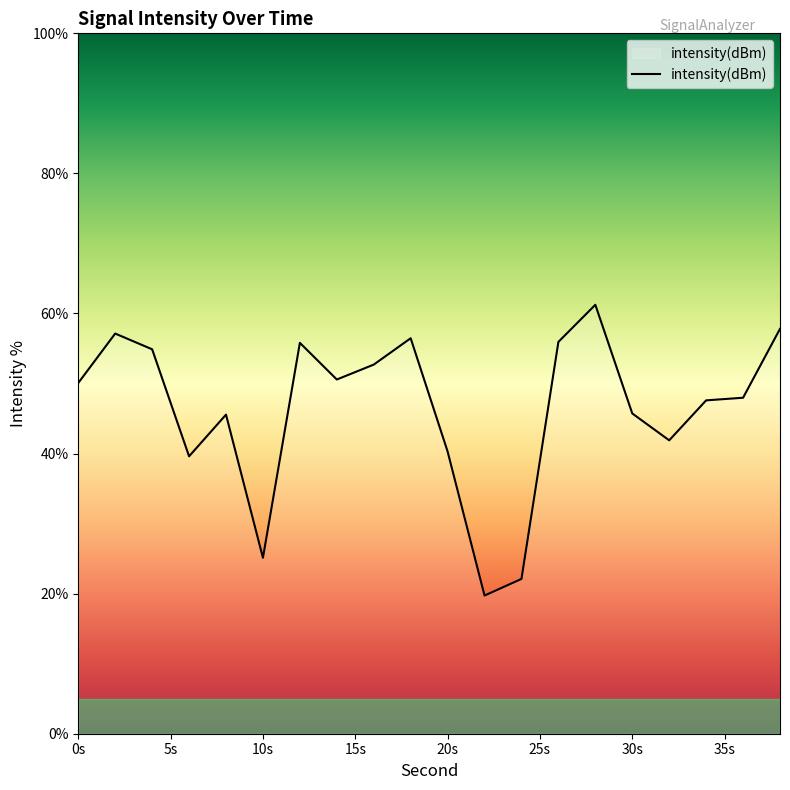

What is the maximum value shown in the chart?

61.2